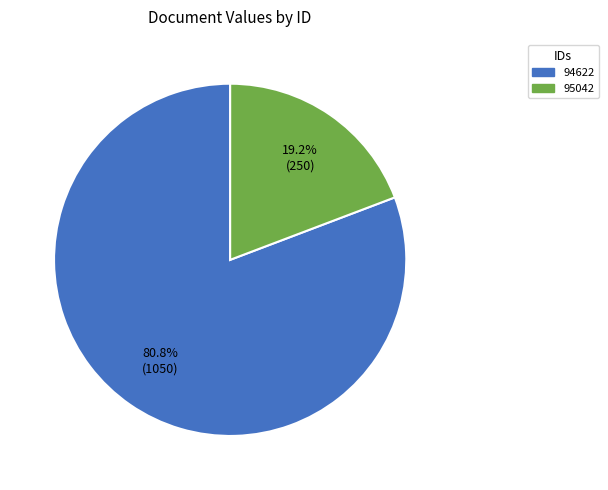

What is the ratio of the value at 94622 to the value at 95042?

4.2